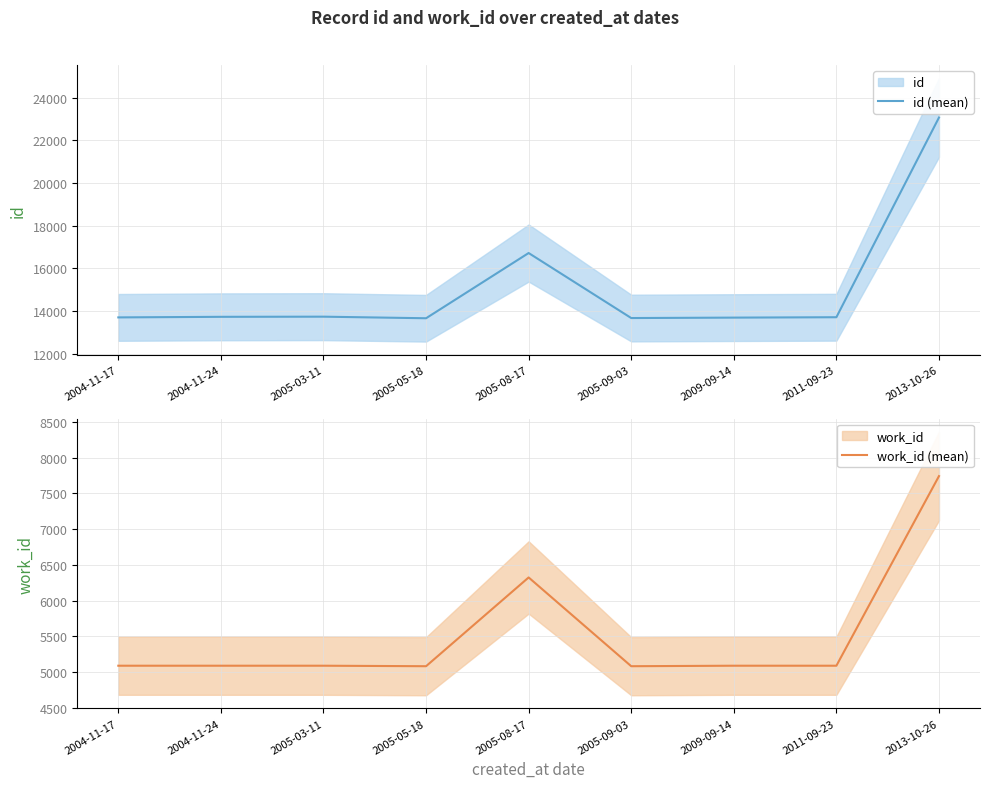

How many lines are shown in the chart?

2